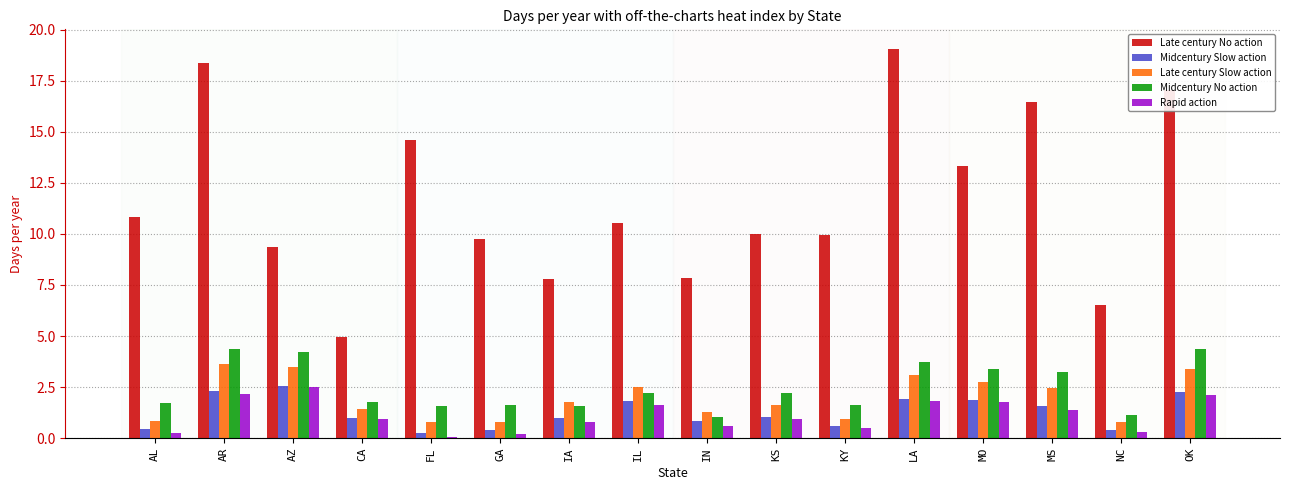

Read the Midcentury No action value at IL.

2.2